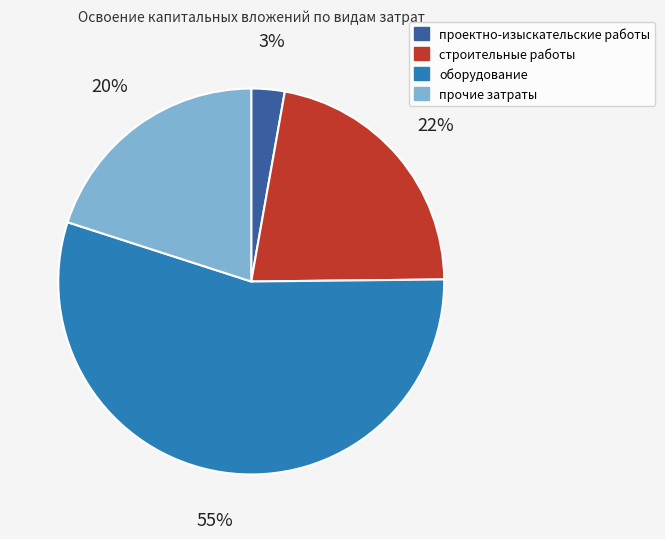

Approximately how many times larger is the value at строительные работы compared to прочие затраты?

1.1